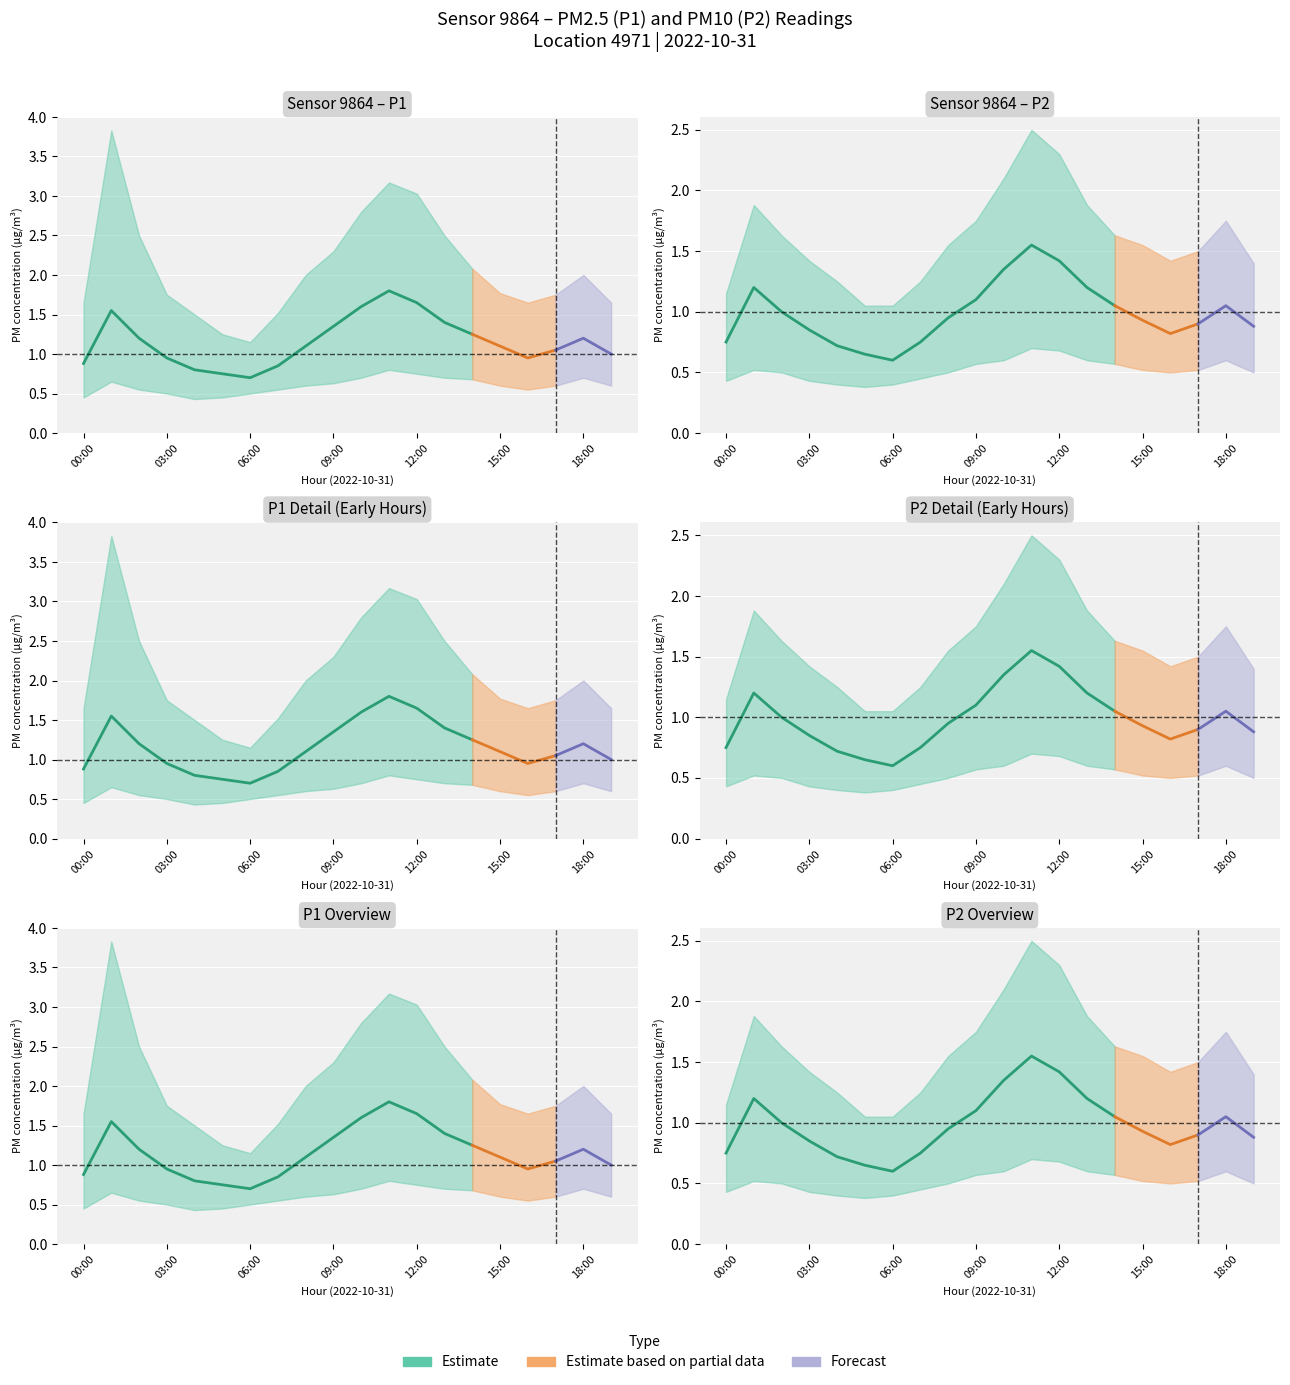

What is the difference between the maximum and minimum values in the P2 series?

1.0